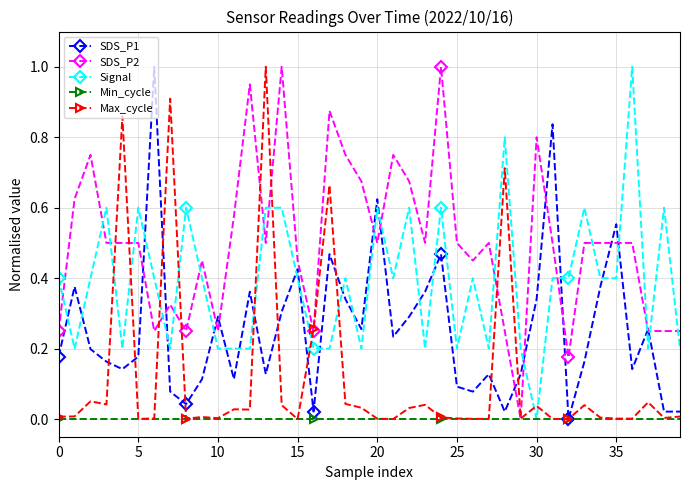

At how many categories does at least one series exceed 0?

40